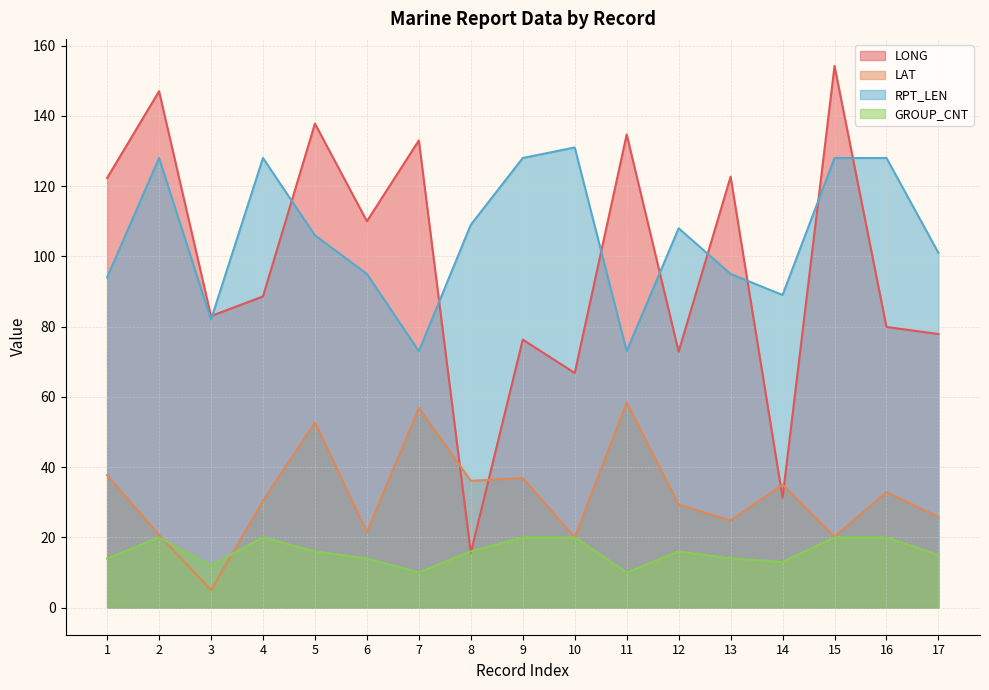

At which label does GROUP_CNT first exceed 16?

2